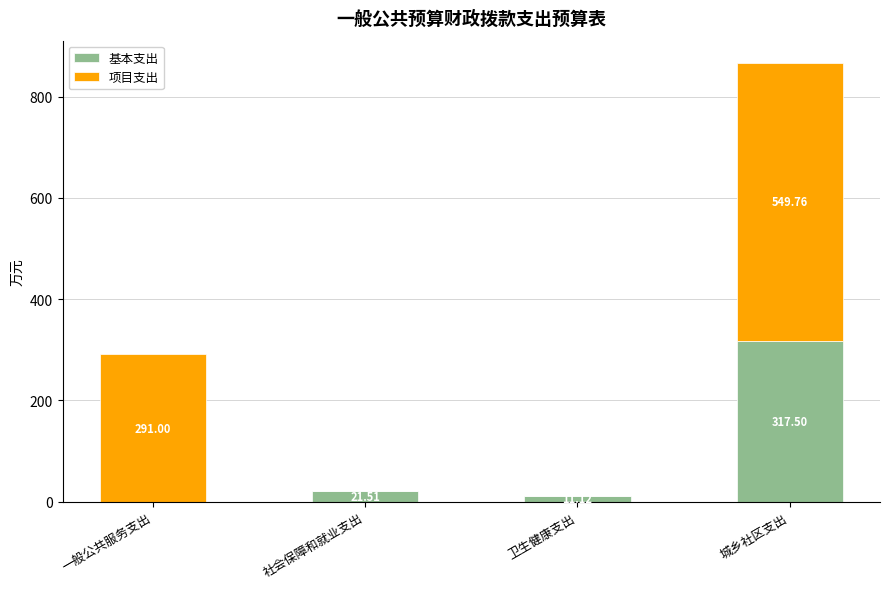

Where is 基本支出 nearest to the value 158?

社会保障和就业支出